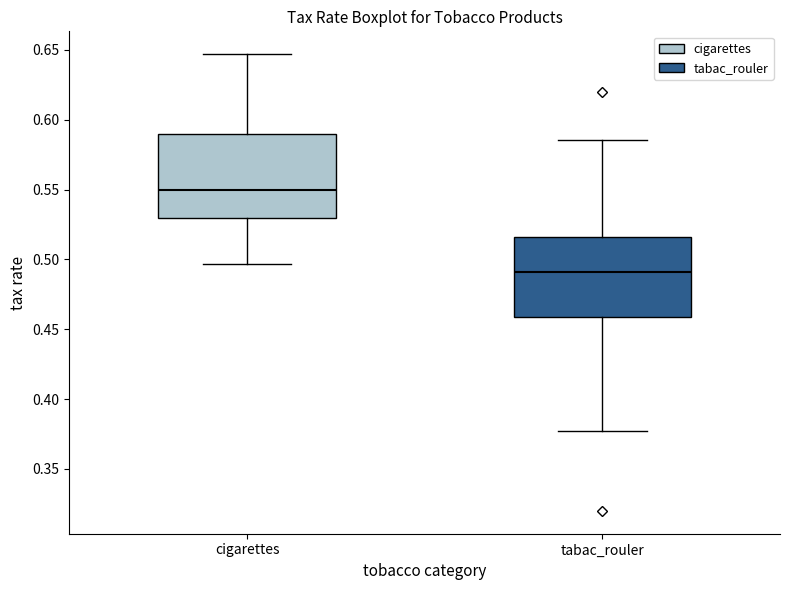

Which box's median line is the lowest?

tabac_rouler